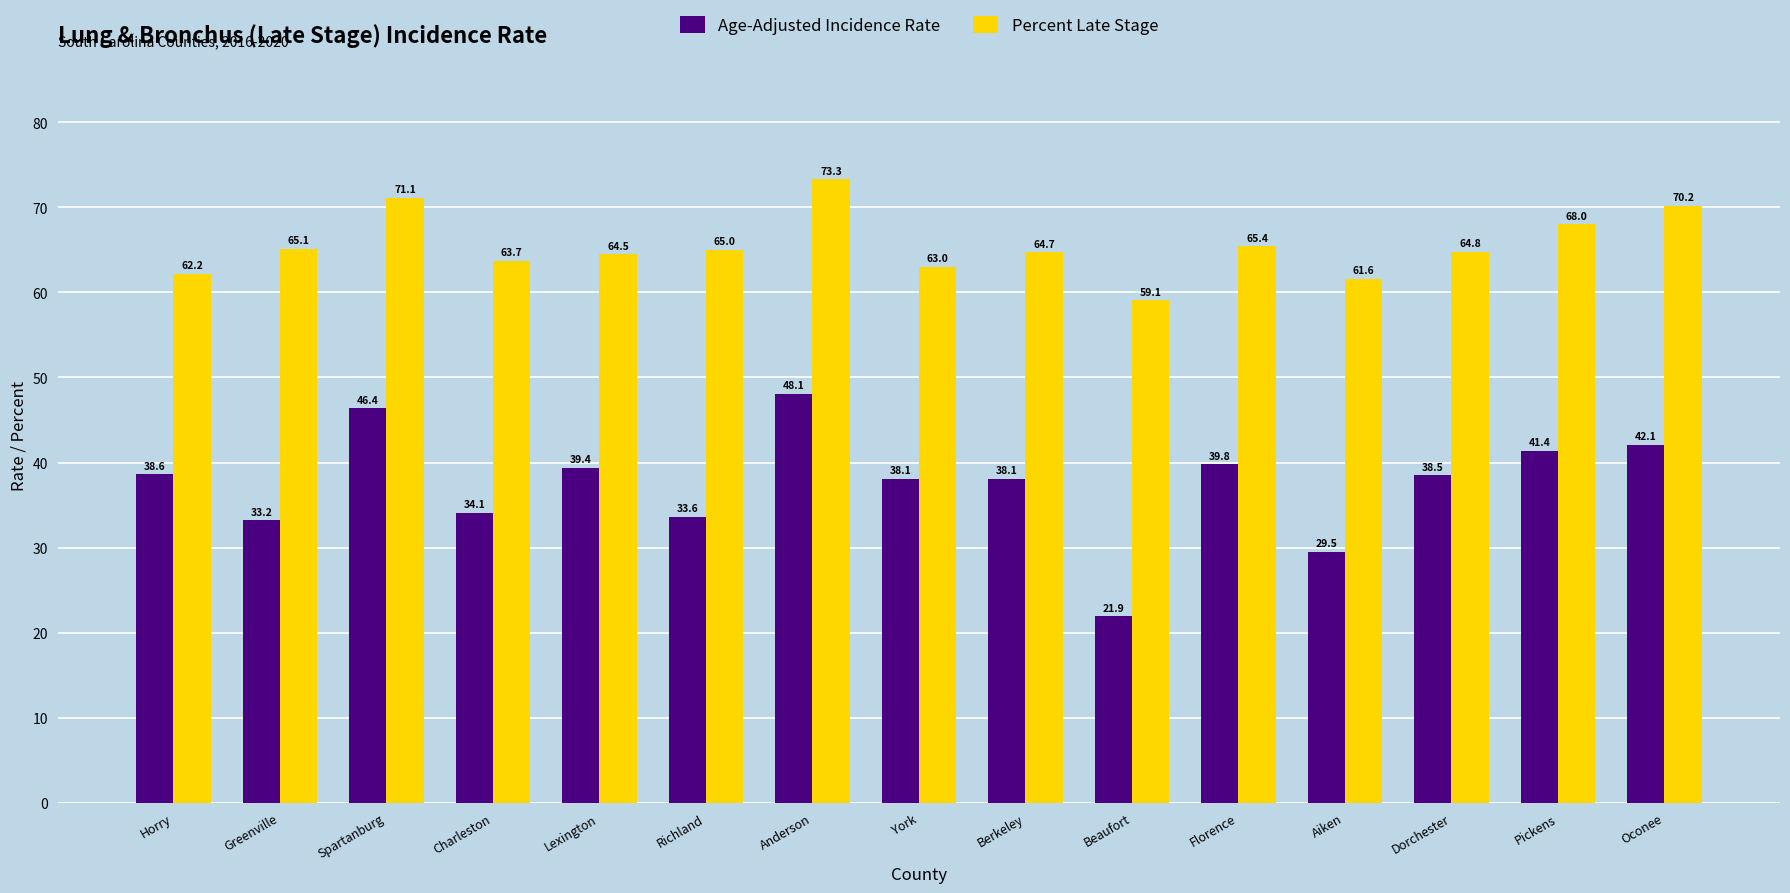

Count the number of data series in this chart.

2